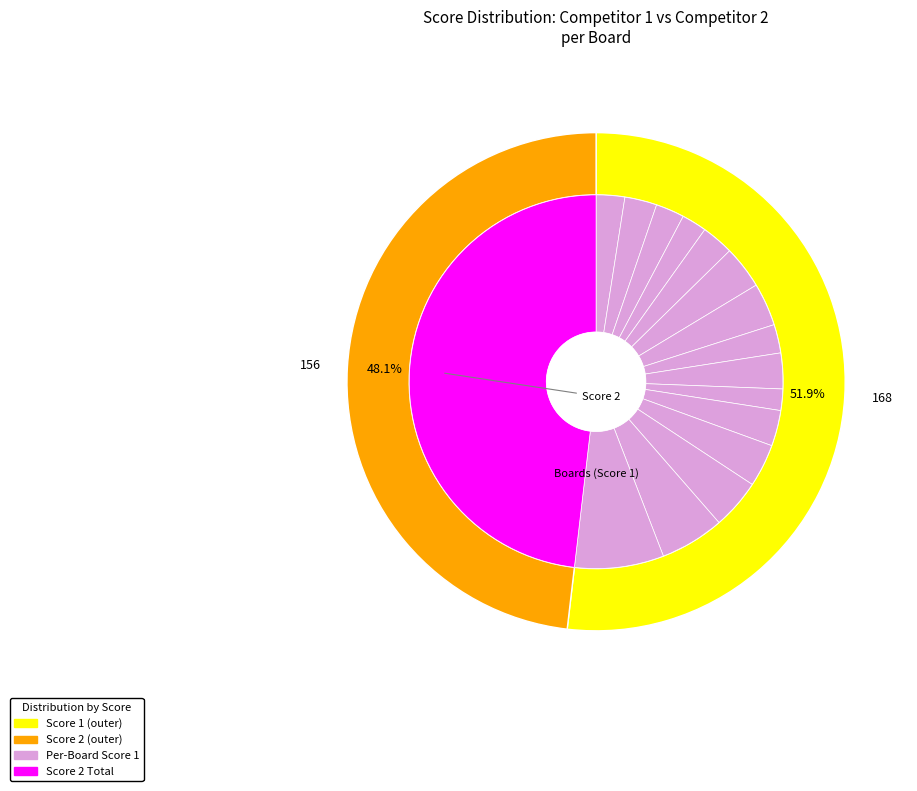

What percentage is the 2 slice, to the nearest percent?

5%